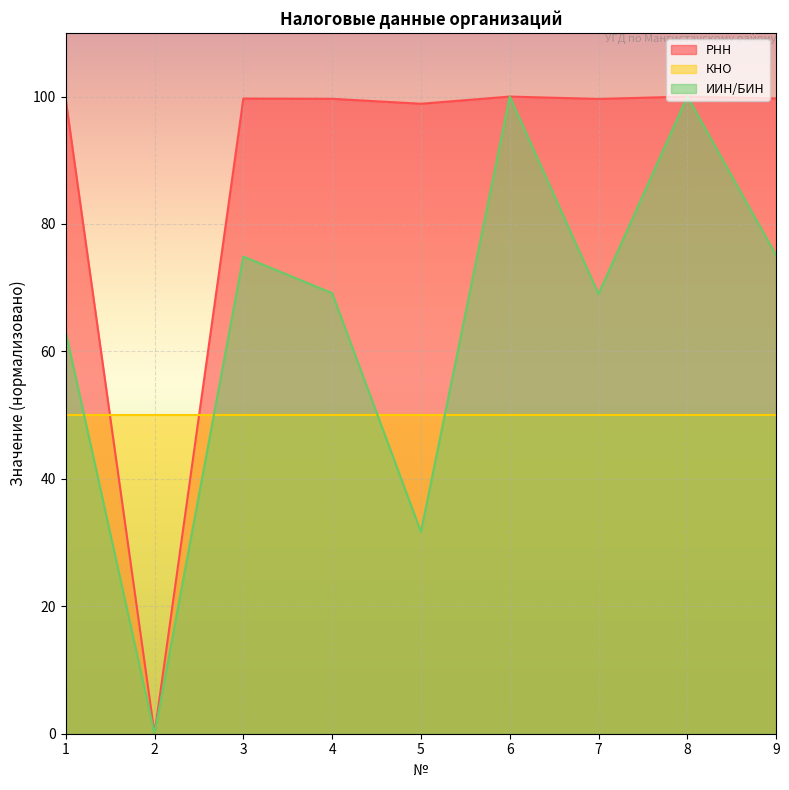

What is the spread (max minus min) of values at 4?

49.6